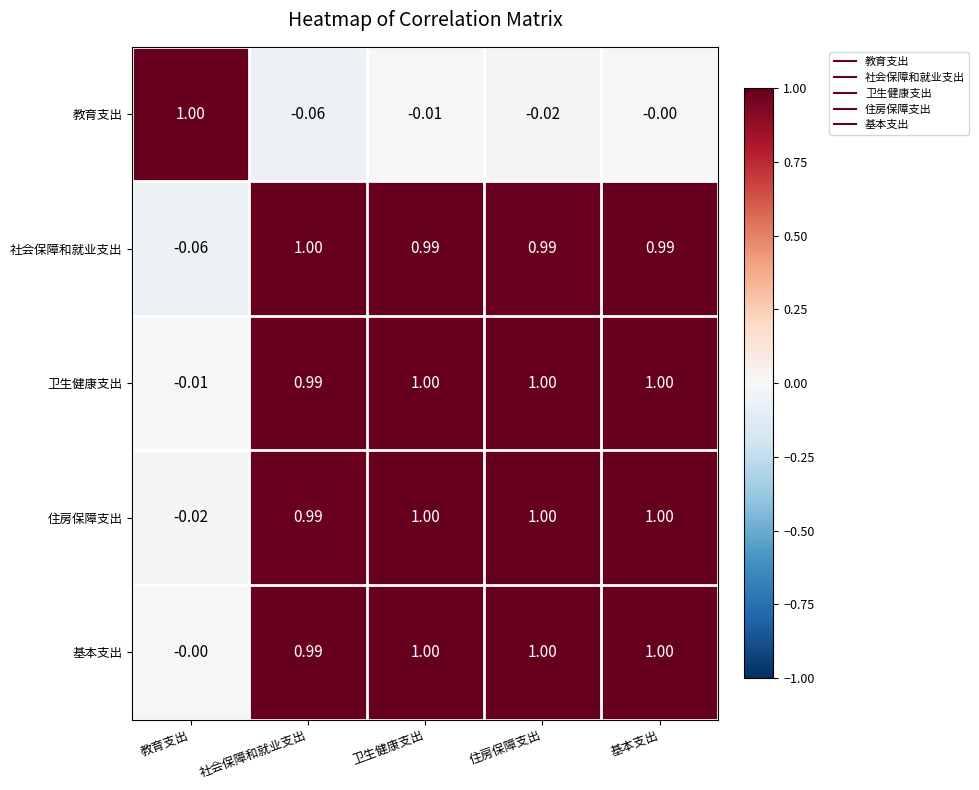

Is the value of 卫生健康支出 at 基本支出 greater than the value of 住房保障支出 at 社会保障和就业支出?

Yes